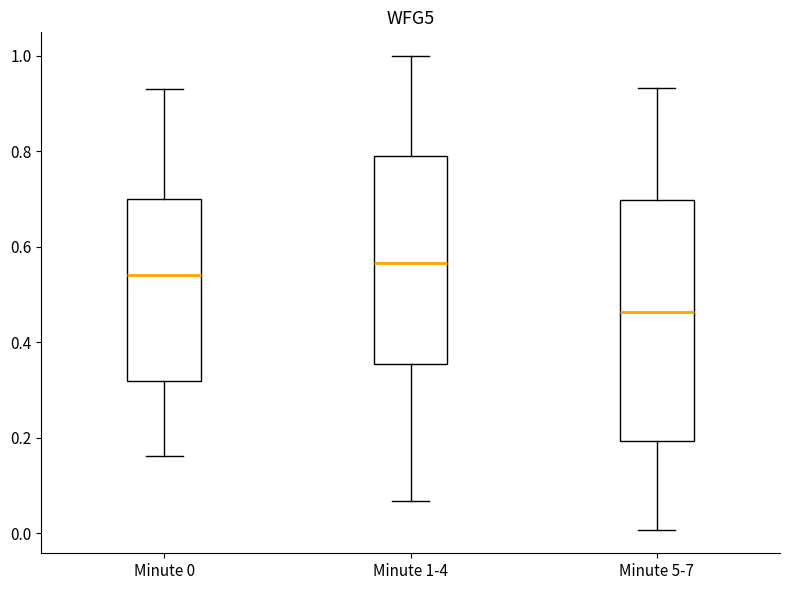

Which box has the highest median line?

Minute 1-4